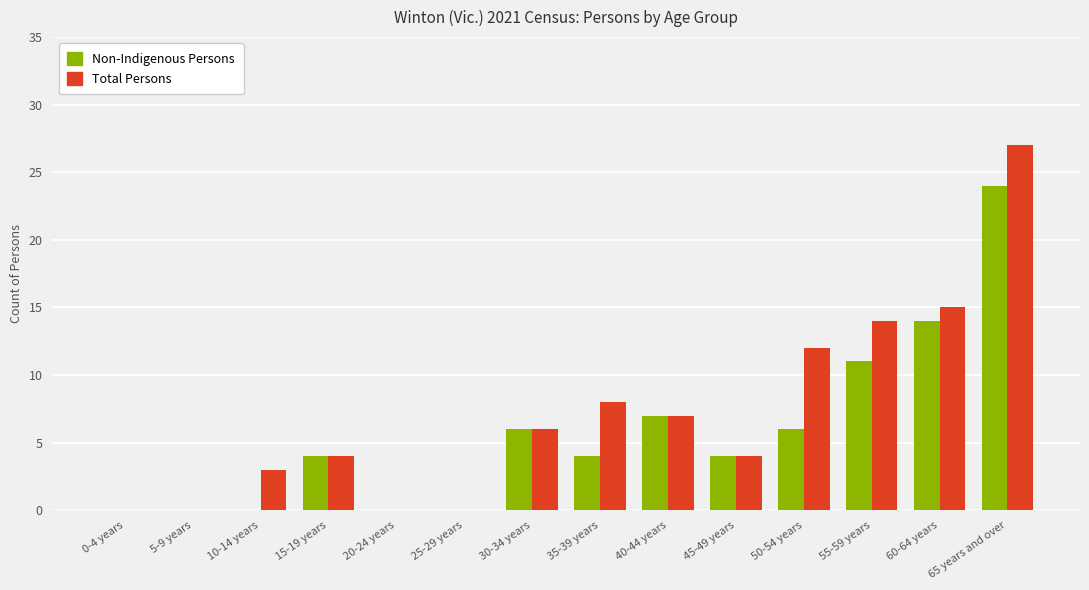

Does the chart contain stacked bars?

No